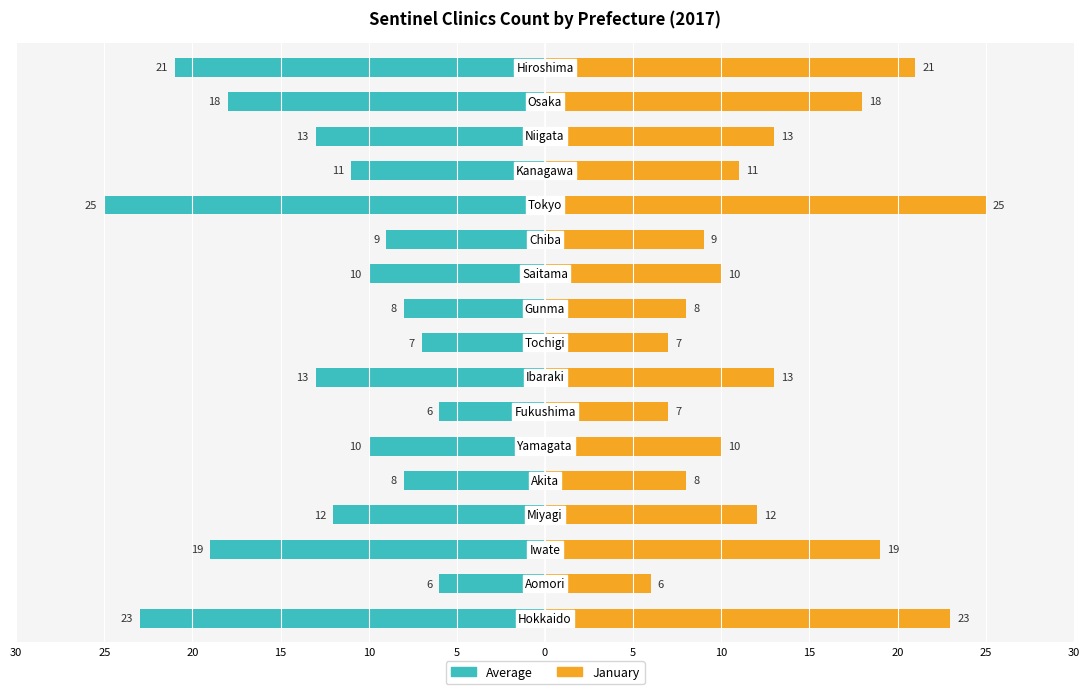

The value of January at 10 is 5. True or false?

False